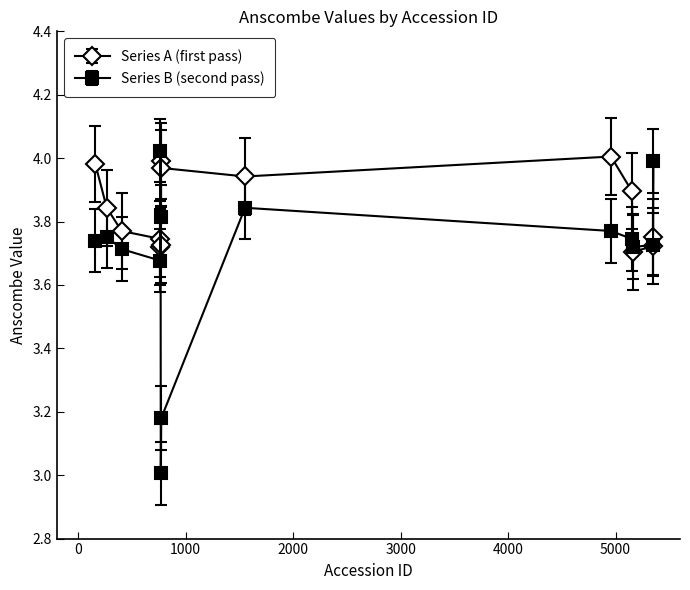

Which series has the widest spread of values?

Series B (second pass)